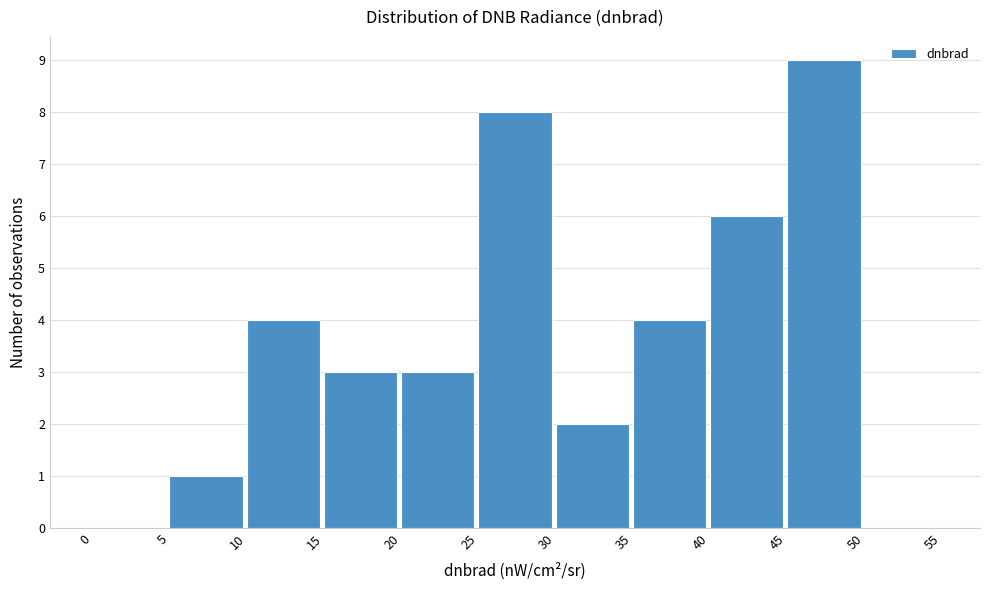

Which range on the x-axis has the tallest bar?

45 to 50